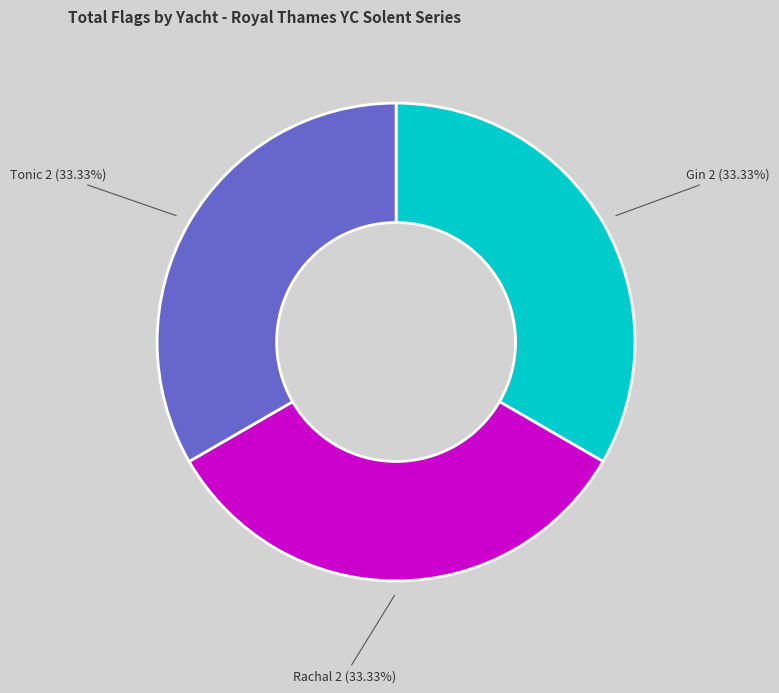

Is there any slice that represents more than half of the pie?

No